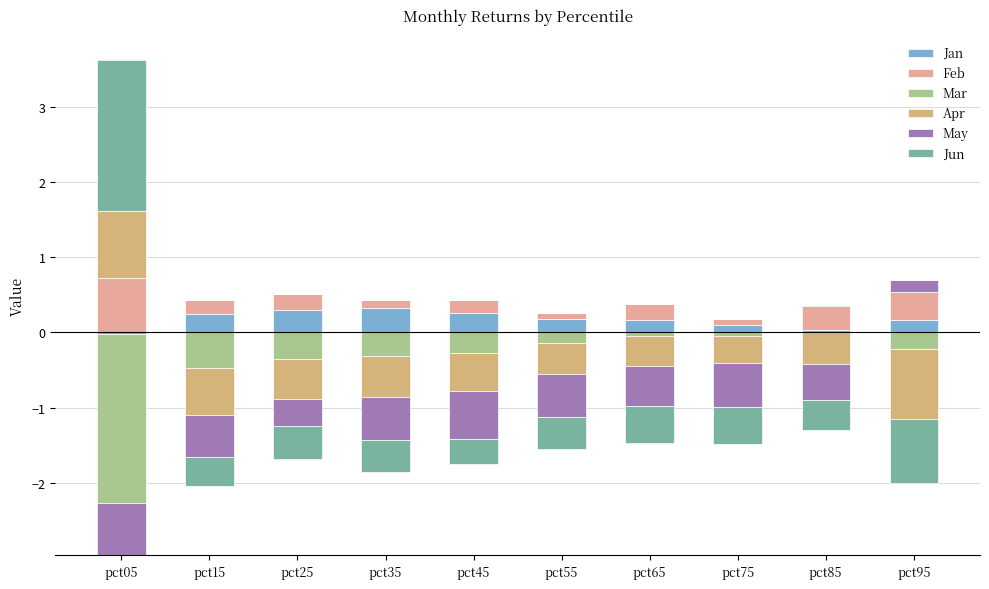

At which category is the sum across all series the highest?

pct05